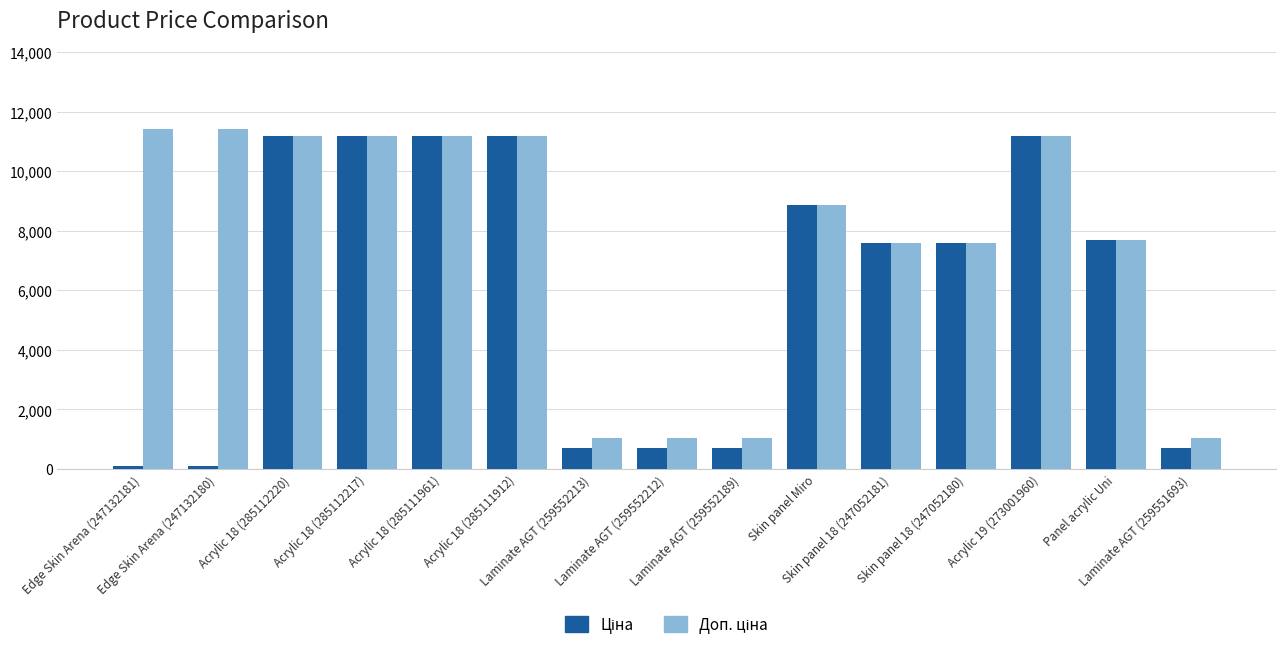

What is the maximum value shown in the chart?

11410.0